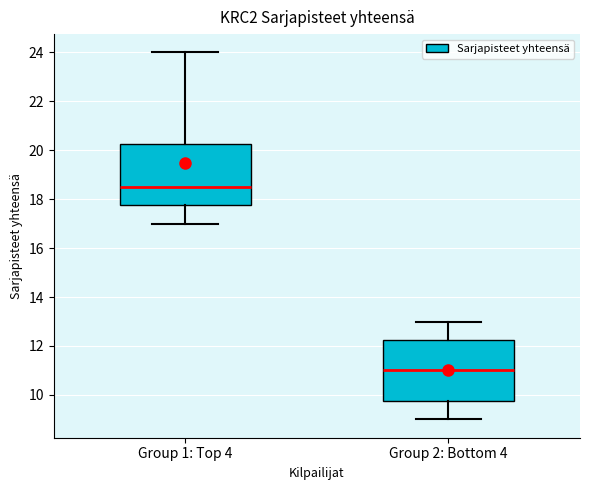

Reading left to right, read every box against the y-axis: the position of its median line, the range the box covers, and the ends of its whiskers. The values are not printed on the chart, so give them approximately, as read against the axis.

Group 1: Top 4: median 18.6, box 17.8 to 20.2, whiskers 17.0 to 24.0
Group 2: Bottom 4: median 11.0, box 9.8 to 12.2, whiskers 9.0 to 13.0